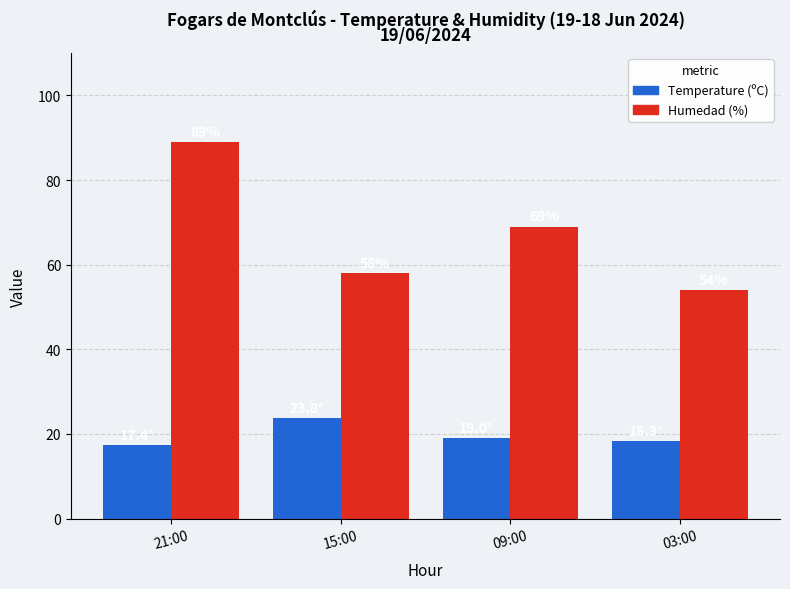

Which series changed the most between 21:00 and 03:00?

Humedad (%)